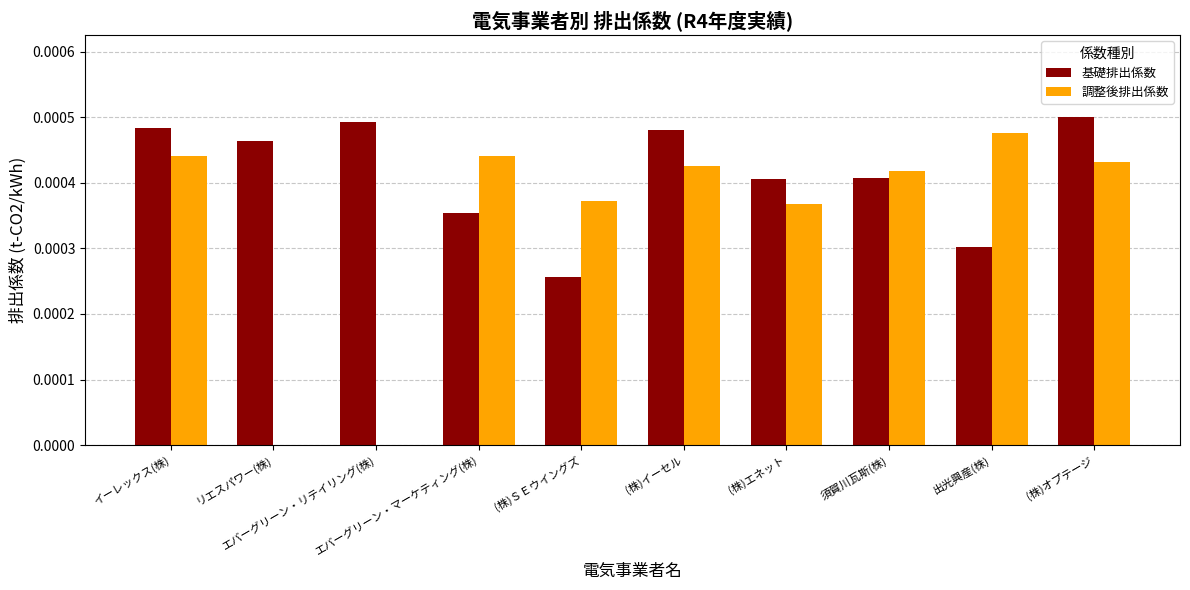

What is the label of the 4th bar from the left?

エバーグリーン・マーケティング(株)